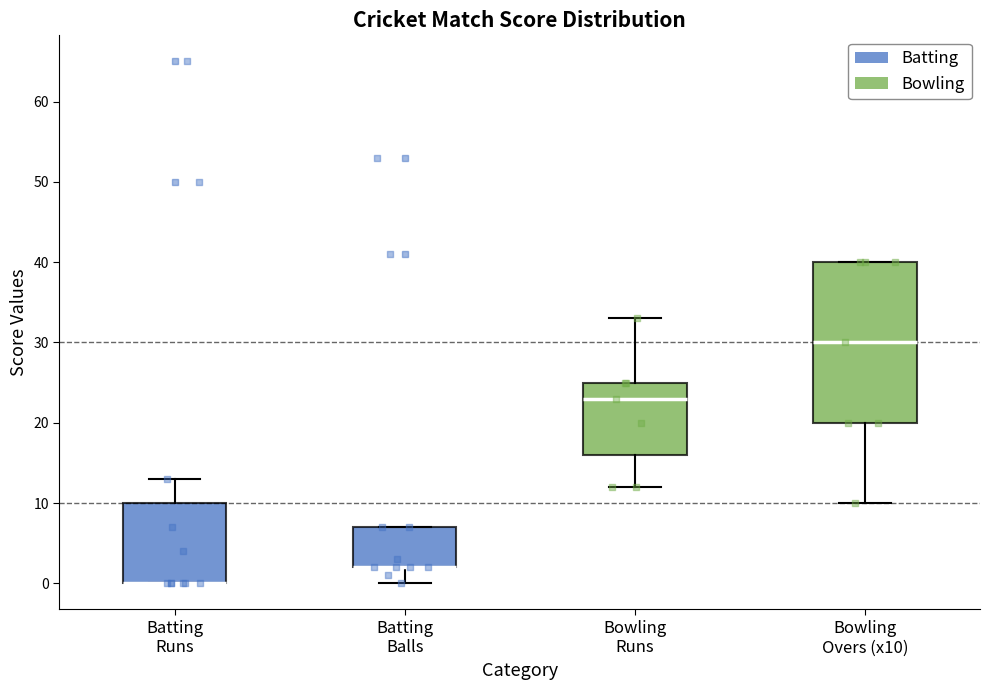

Reading left to right, transcribe this box plot: for each box, give where its median line is, the range the box spans, and where its two whiskers end, as read against the y-axis. The values are not printed on the chart, so give them approximately, as read against the axis.

Batting Runs: median 0 (drawn on the box's lower edge), box 0 to 10, whiskers 0 to 13
Batting Balls: median 2 (drawn on the box's lower edge), box 2 to 7, whiskers 0 to 7
Bowling Runs: median 23, box 16 to 25, whiskers 12 to 33
Bowling Overs (x10): median 30, box 20 to 40, whiskers 10 to 40